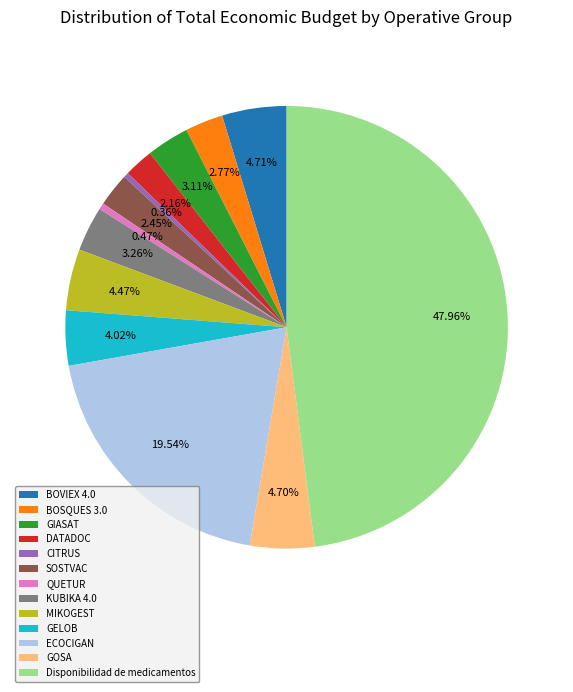

Which has a higher value, ECOCIGAN or GELOB?

ECOCIGAN